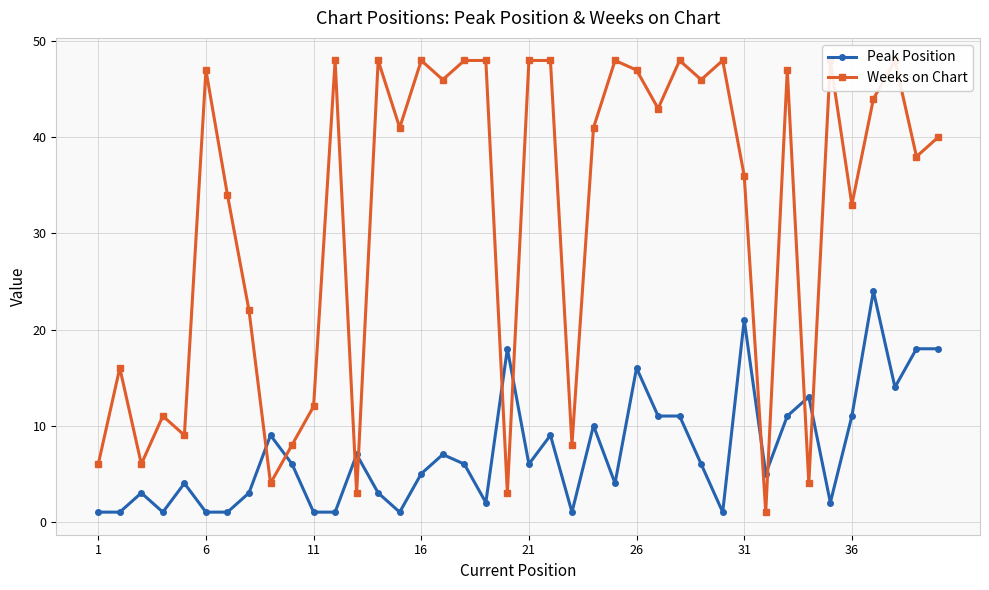

What is the maximum value for Peak Position?

24